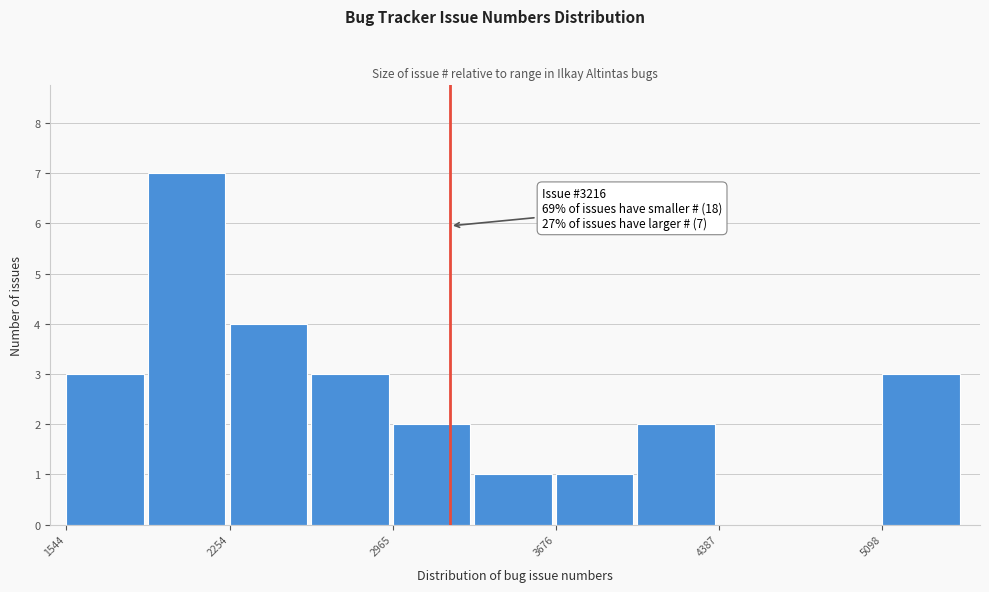

Read against the x-axis, roughly where is the centre of the tallest bar?

2100